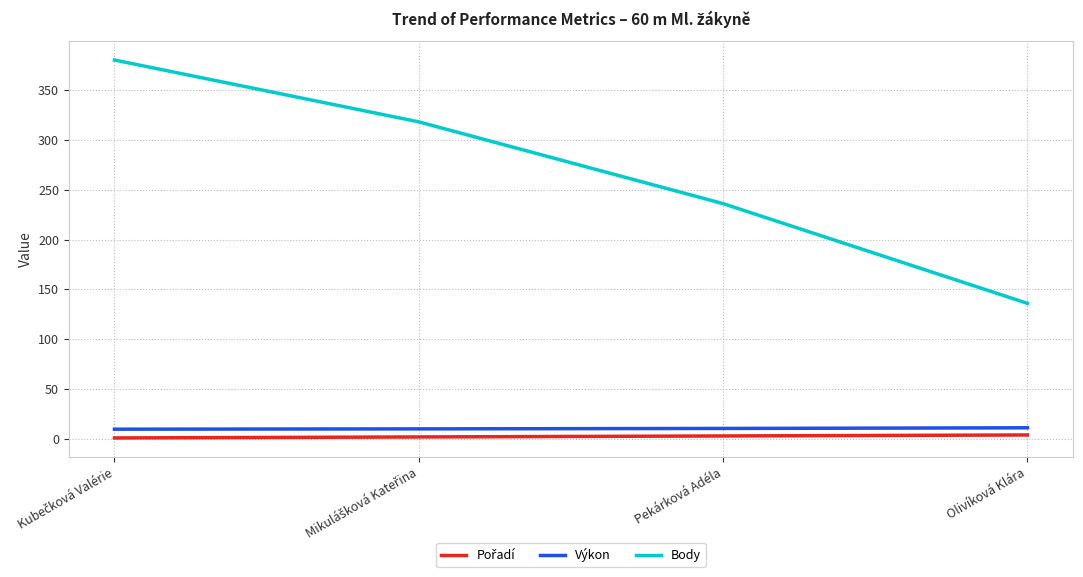

True or false: Body and Výkon cross at least once.

False